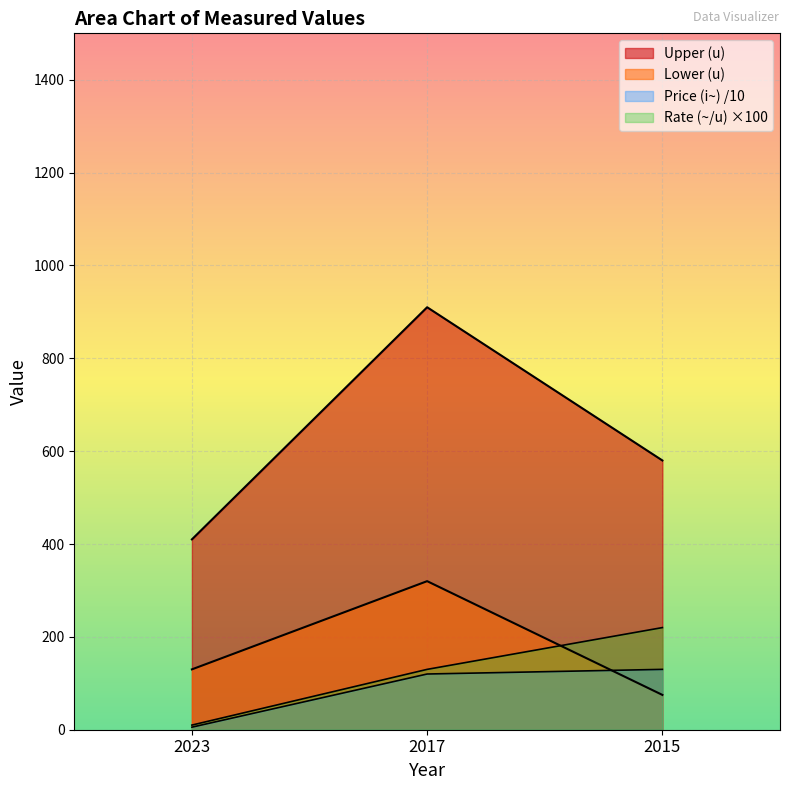

Rank the series at 2023 from highest to lowest value.

Upper (u), Lower (u), Rate (~/u), Price (i~)